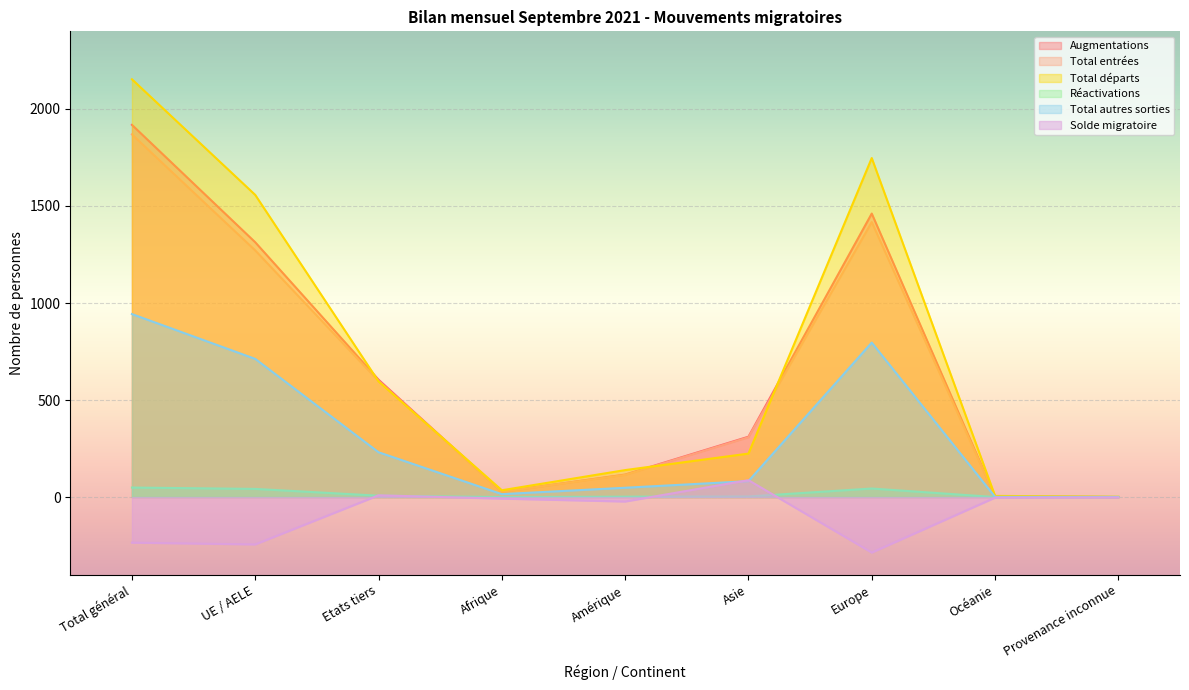

Does the chart display data point markers on the line(s)?

No